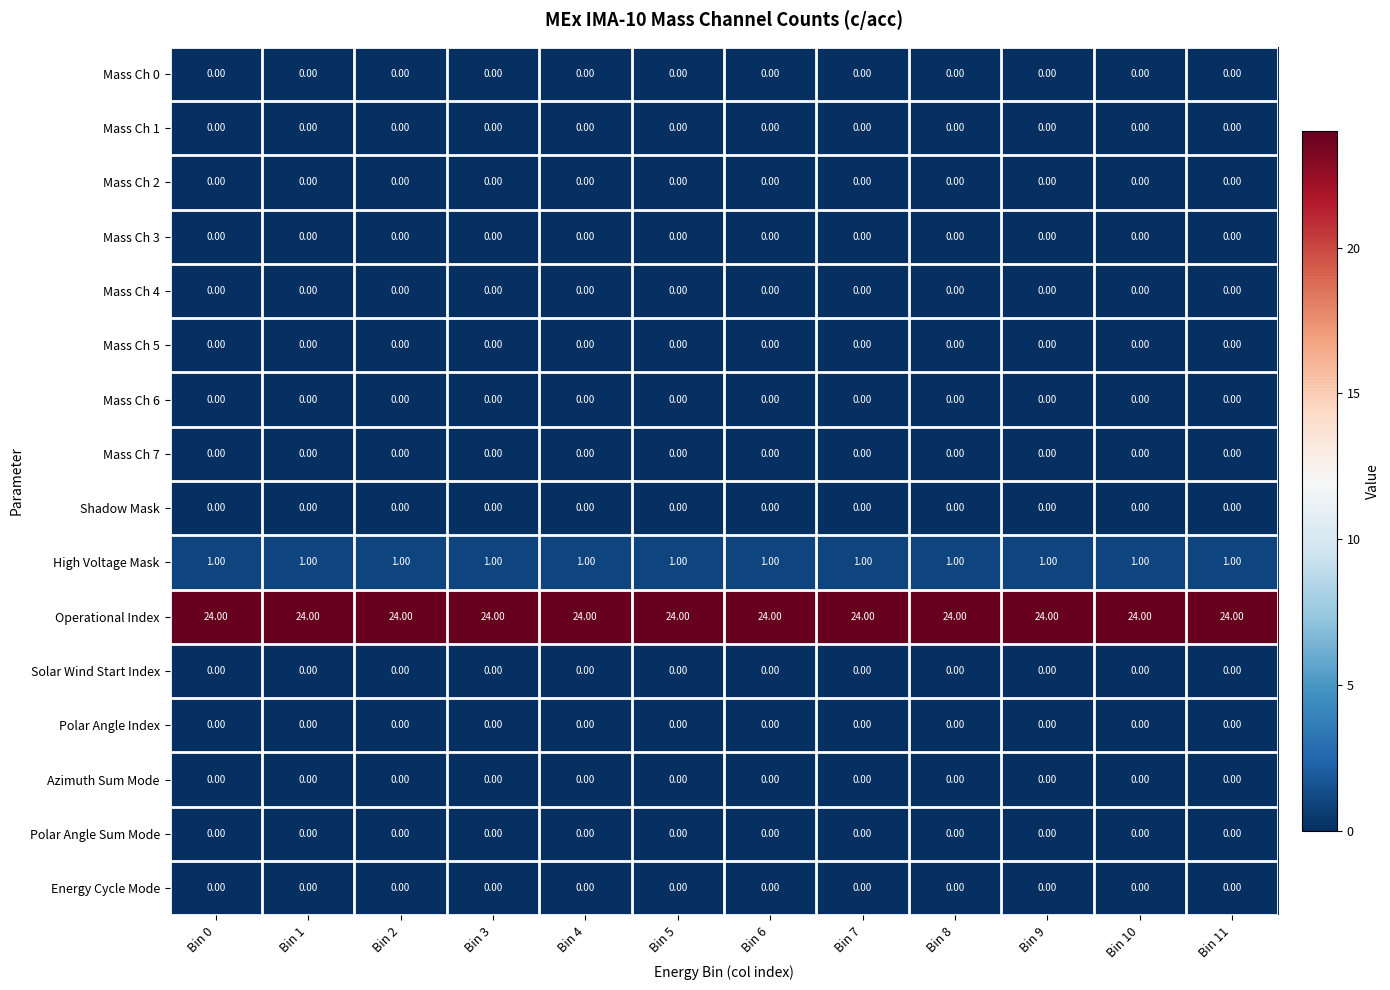

What is the spread (max minus min) of values at Bin 6?

24